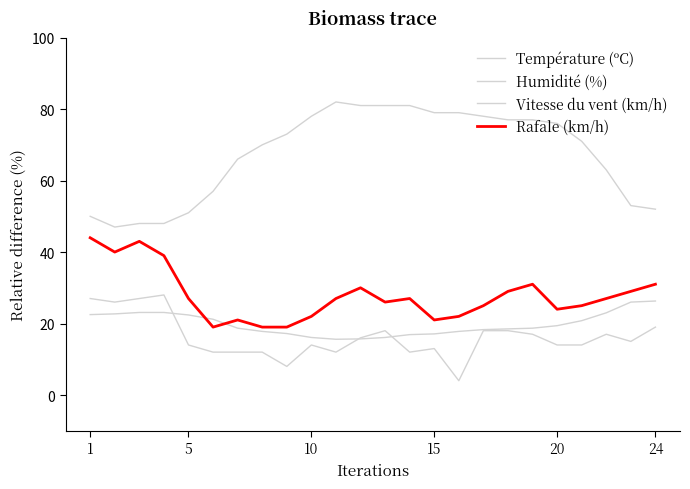

How many lines are shown in the chart?

4